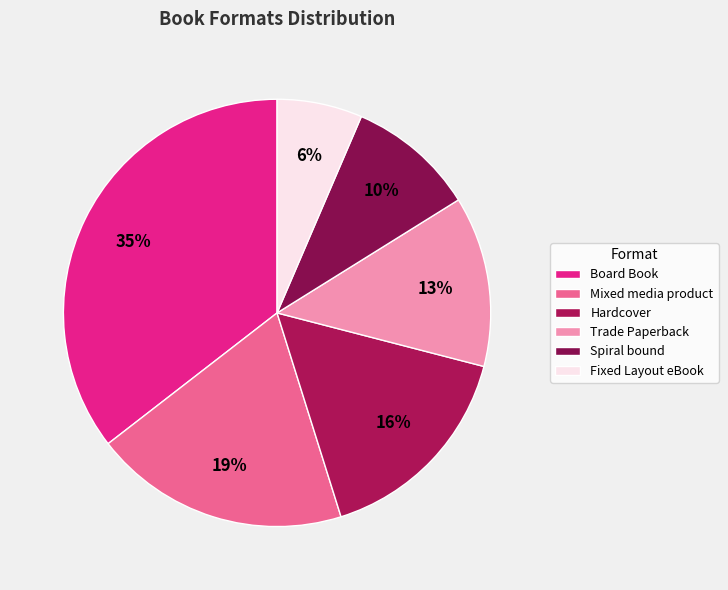

True or false: Mixed media product accounts for 5% of the total.

False